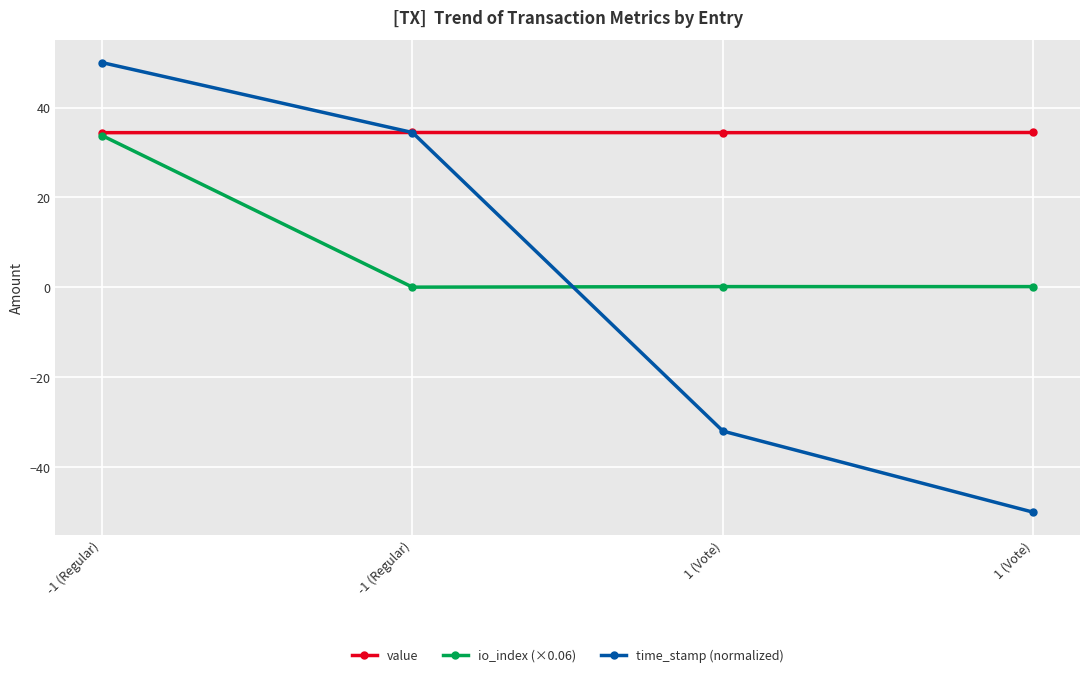

Which category has the lowest value in the time_stamp (normalized) series?

1 (Vote)